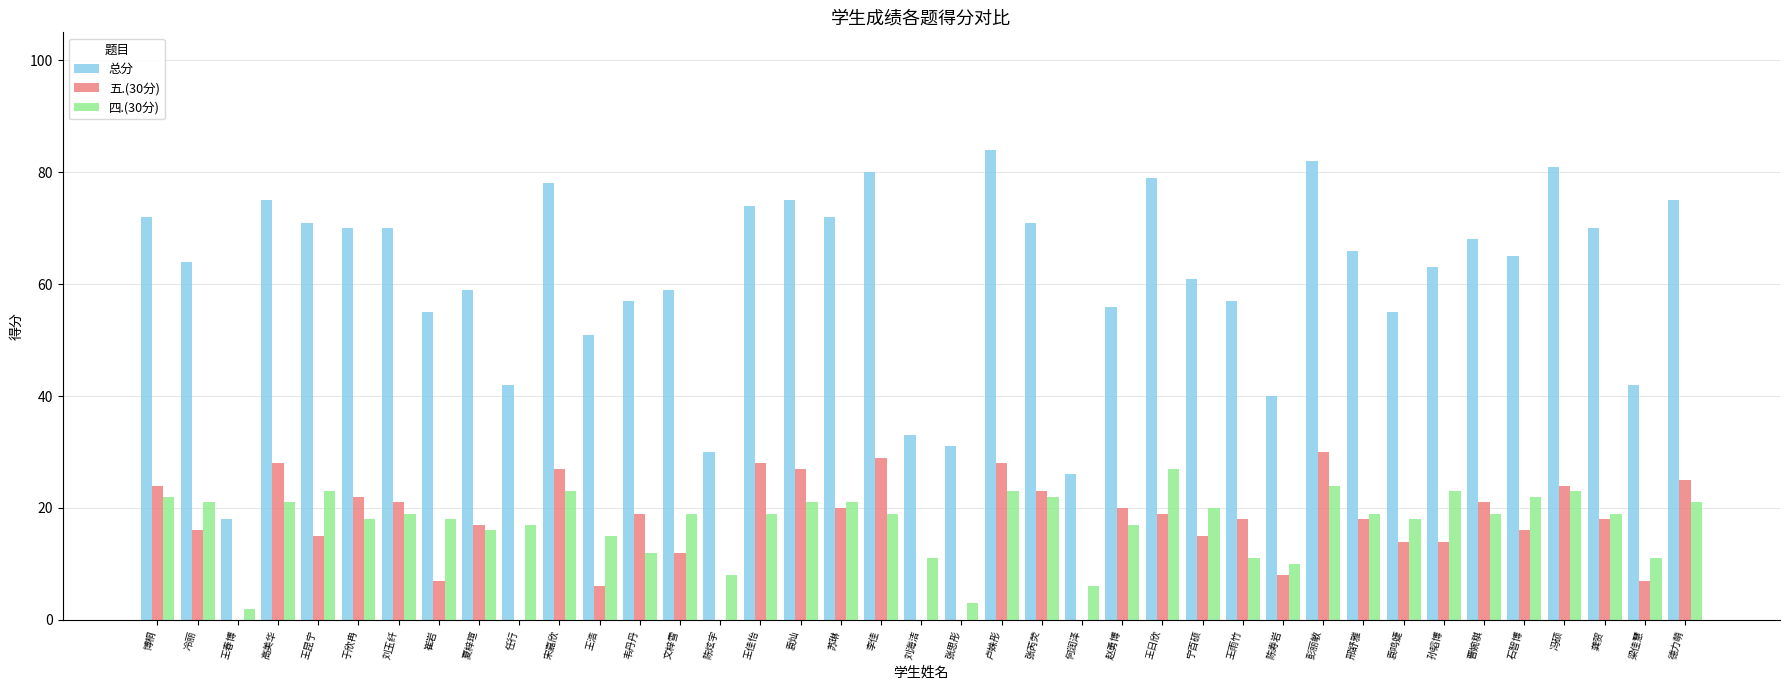

The 五.(30分) series shows 30 at 彭丽敏. True or false?

True